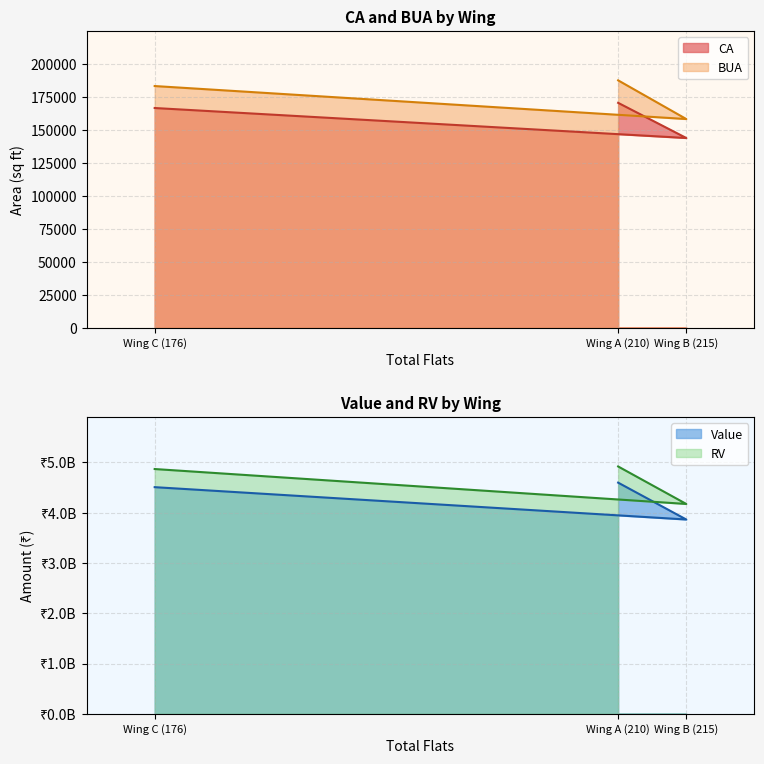

What is the average value of the BUA series?

176211.7